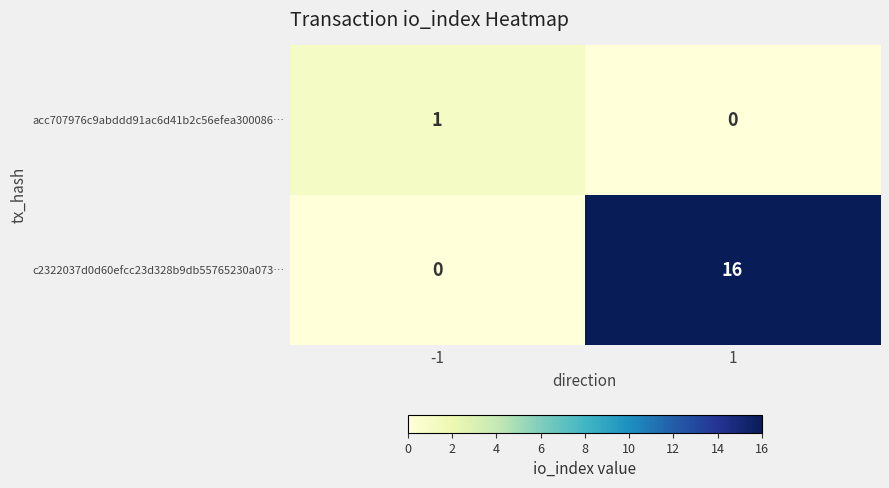

Reading left to right, transcribe all the data shown in this chart.

acc707976c9abddd91ac6d41b2c56efea300086…: 1	0
c2322037d0d60efcc23d328b9db55765230a073…: 0	16